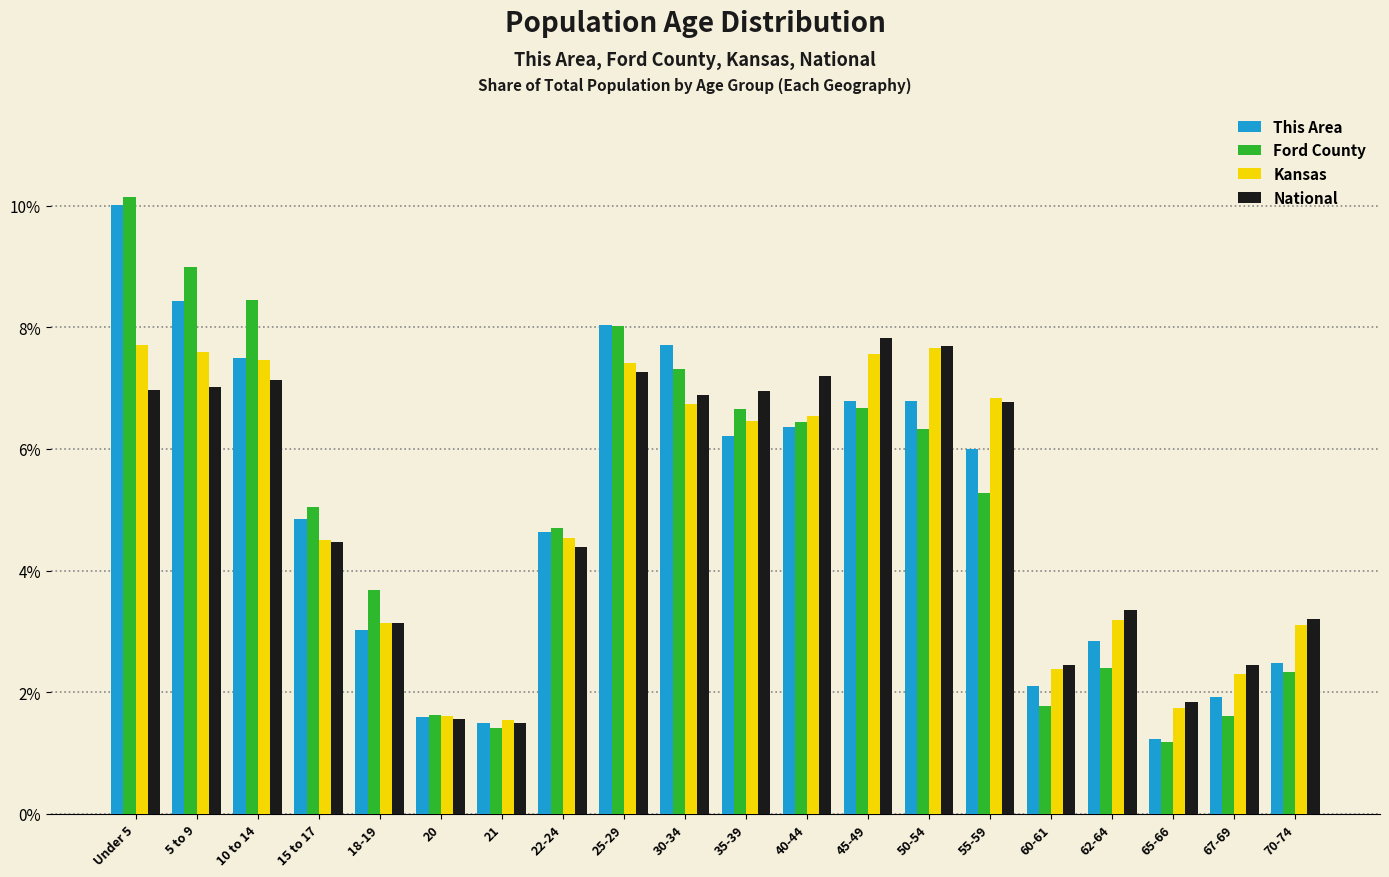

What value does the Ford County series have at 65-66?

1.2